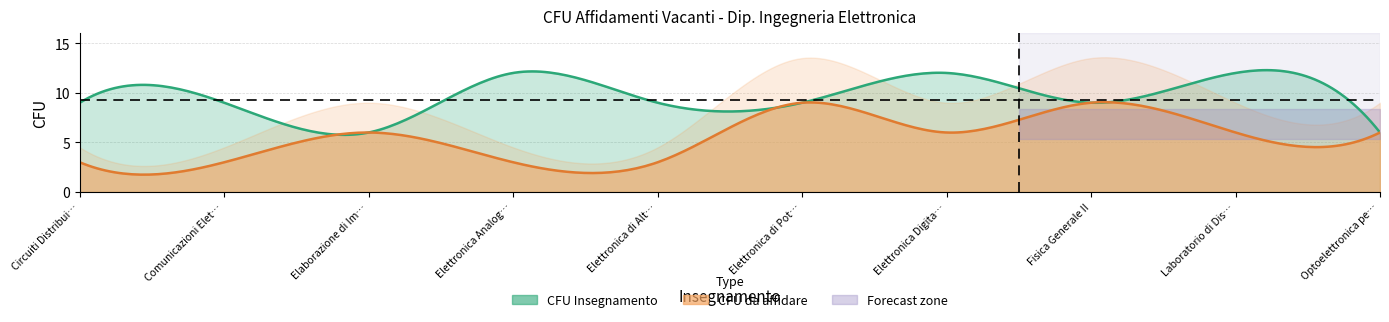

At how many categories does at least one series exceed 10?

3